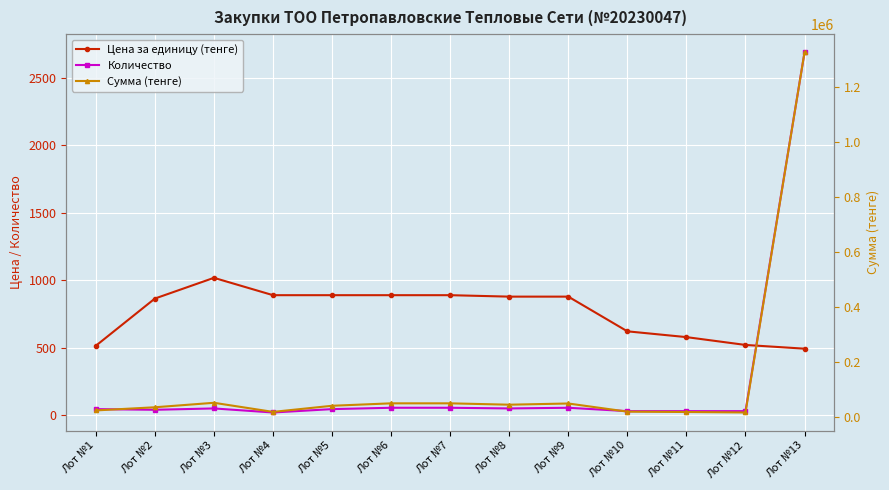

True or false: Цена за единицу (тенге) and Количество intersect in this chart.

True